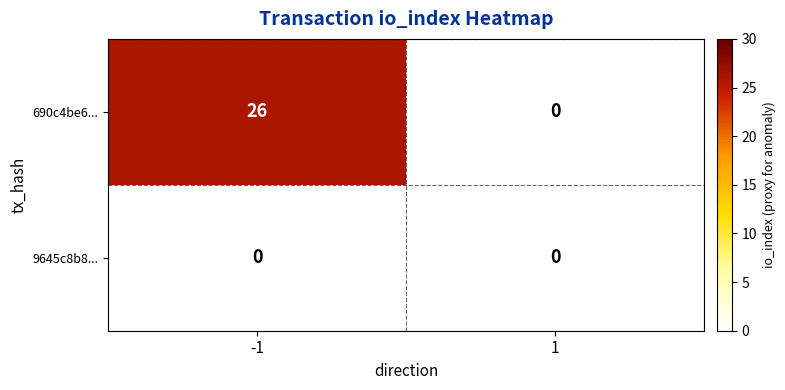

Between -1 and 1, which series saw the biggest shift?

690c4be6...